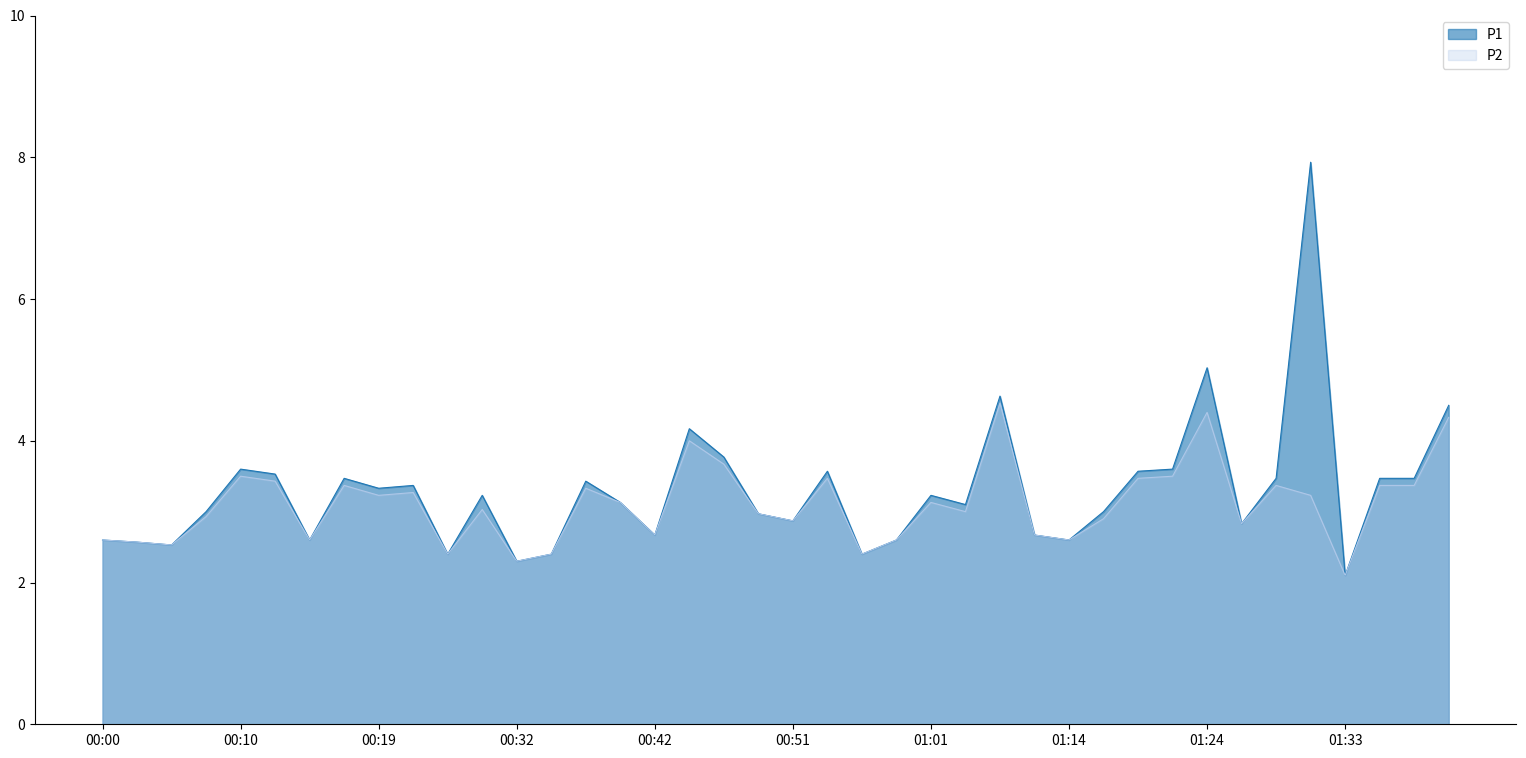

What is the difference between the maximum and minimum values in the P2 series?

2.4